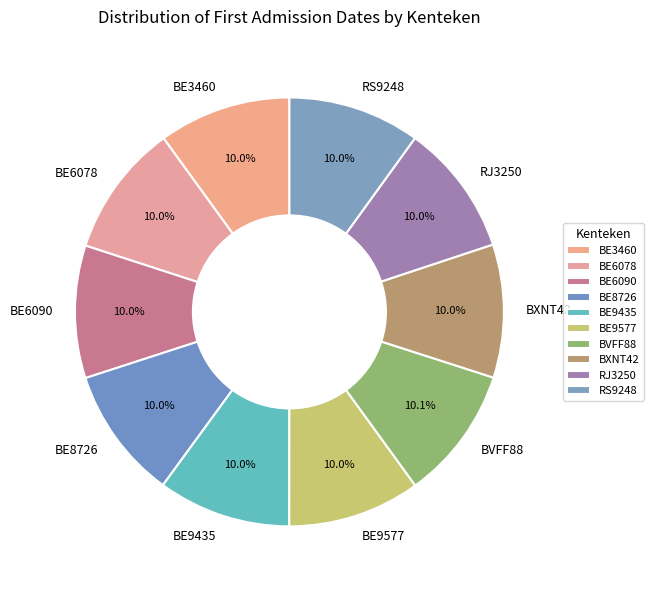

True or false: RS9248 accounts for 10% of the total.

True